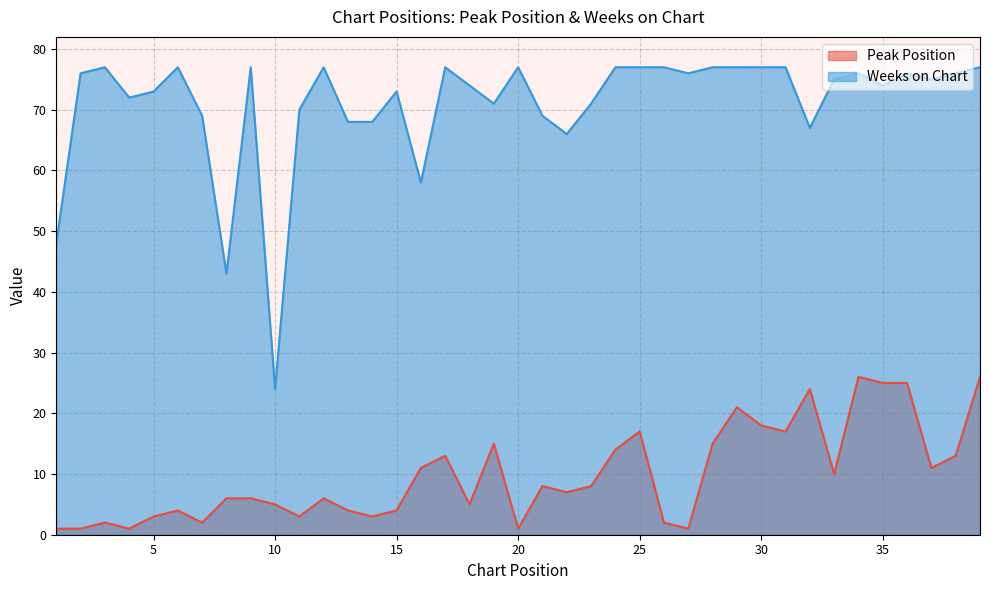

Reading left to right, what are all the values shown in this chart?

Peak Position: 1	1	2	1	3	4	2	6	6	5	3	6	4	3	4	11	13	5	15	1	8	7	8	14	17	2	1	15	21	18	17	24	10	26	25	25	11	13	26
Weeks on Chart: 48	76	77	72	73	77	69	43	77	24	70	77	68	68	73	58	77	74	71	77	69	66	71	77	77	77	76	77	77	77	77	67	75	76	74	76	75	76	77